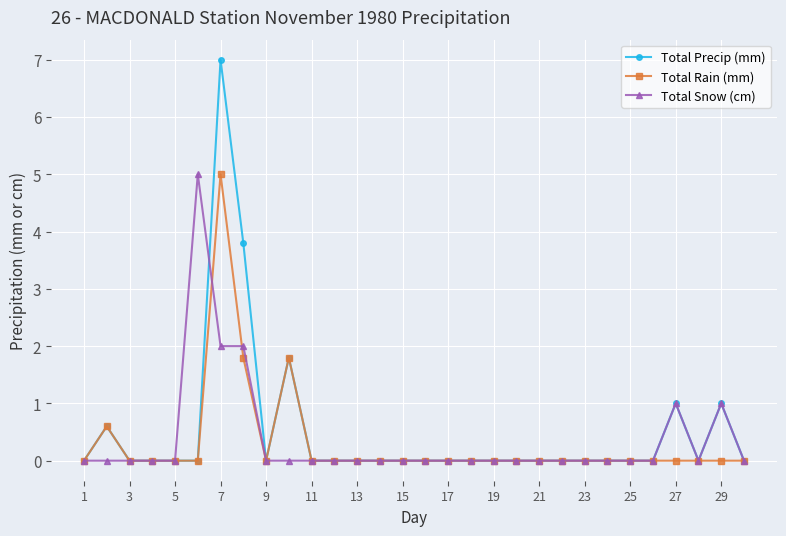

What is the value of the Total Snow (cm) point at the 8th from the left?

2.0